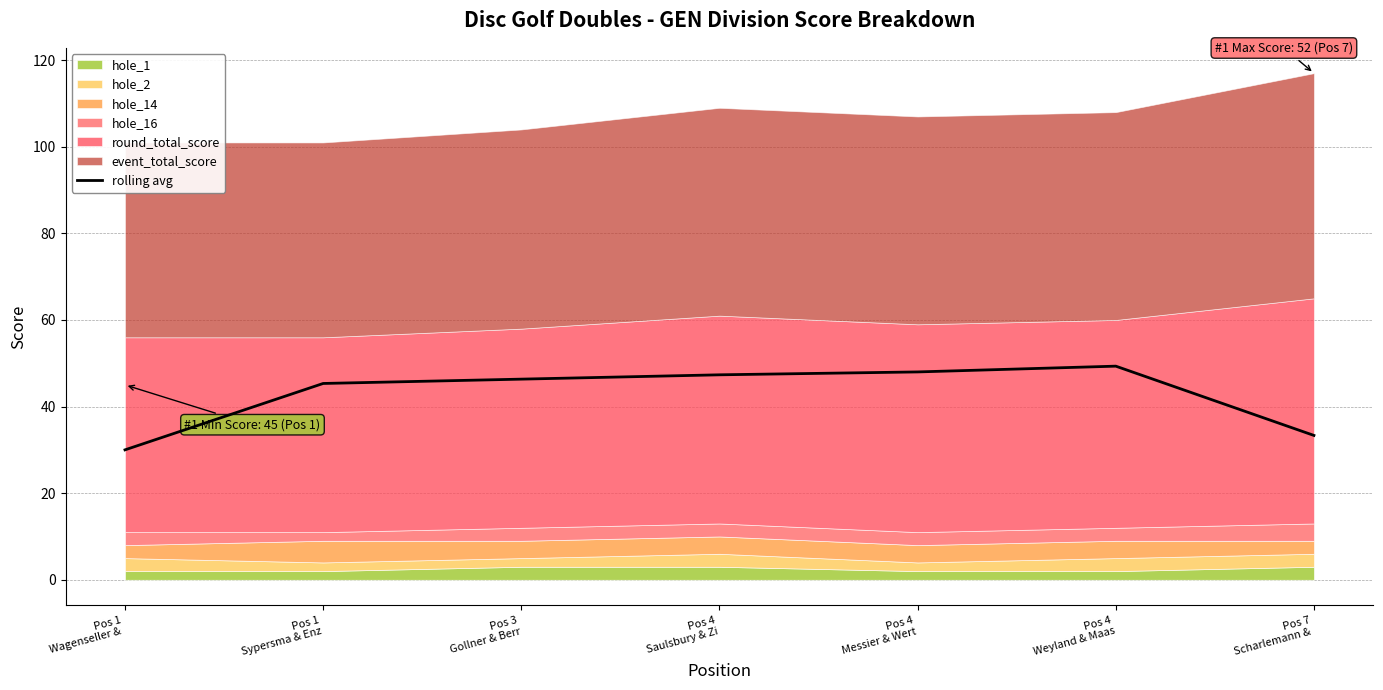

Rank the categories by value from highest to lowest.

Pos 4
Weyland & Maas, Pos 4
Messier & Wert, Pos 4
Saulsbury & Zi, Pos 3
Gollner & Berr, Pos 1
Sypersma & Enz, Pos 7
Scharlemann & , Pos 1
Wagenseller & 